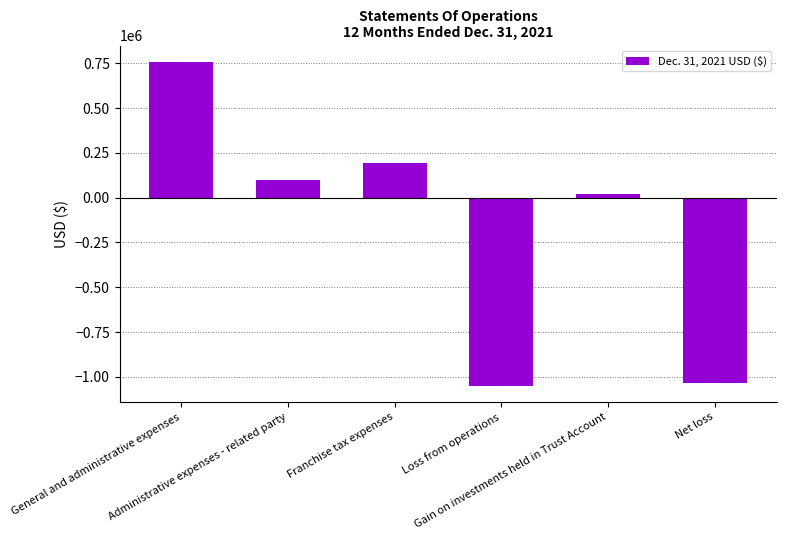

What position from the left is Franchise tax expenses?

3